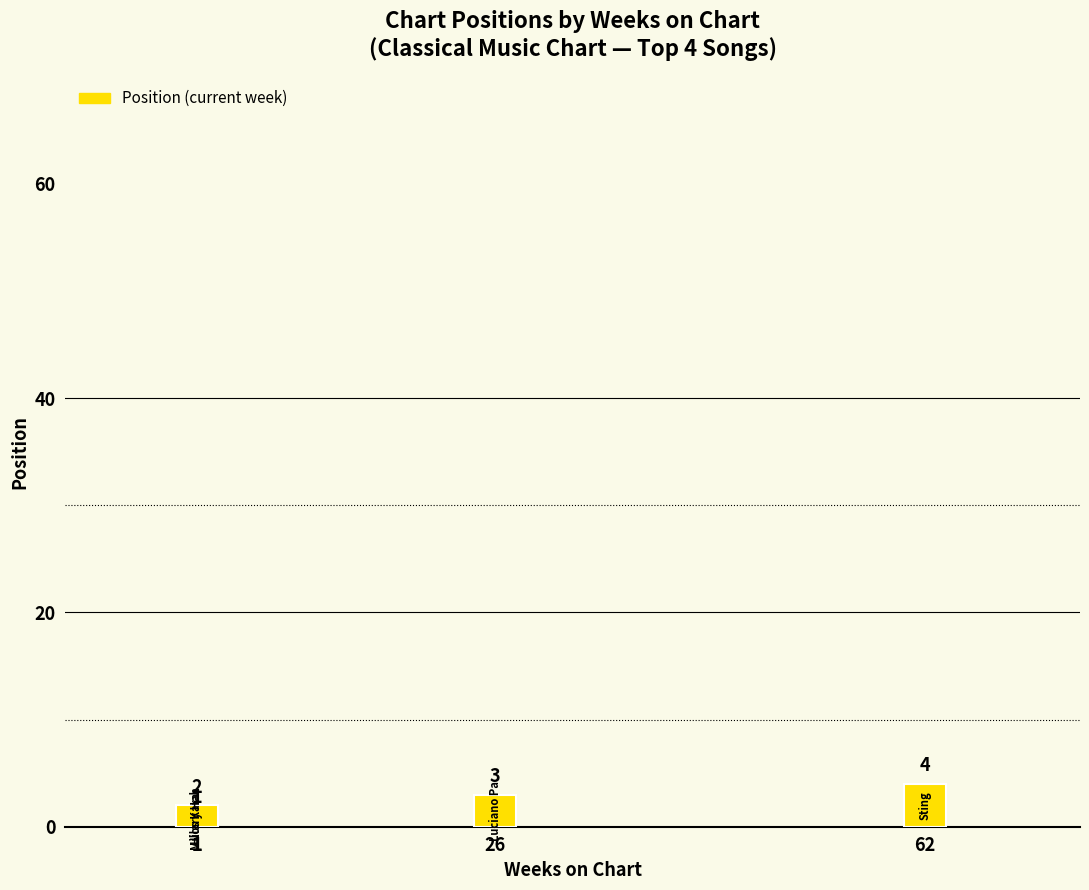

What is the sum of all values?

10